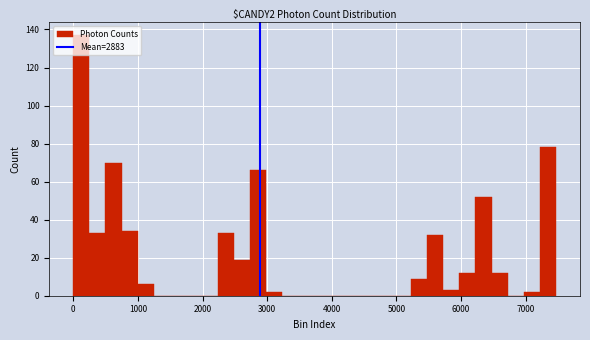

Read against the x-axis, roughly where is the centre of the tallest bar?

100